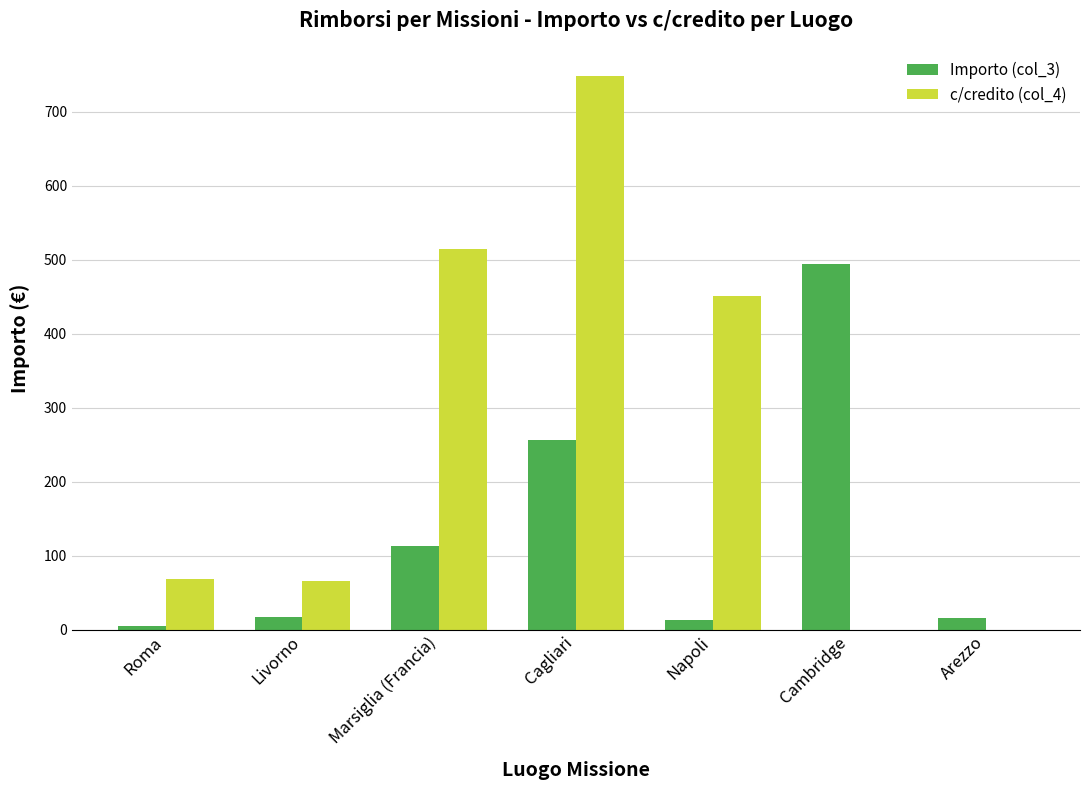

What is the greatest value displayed?

749.2